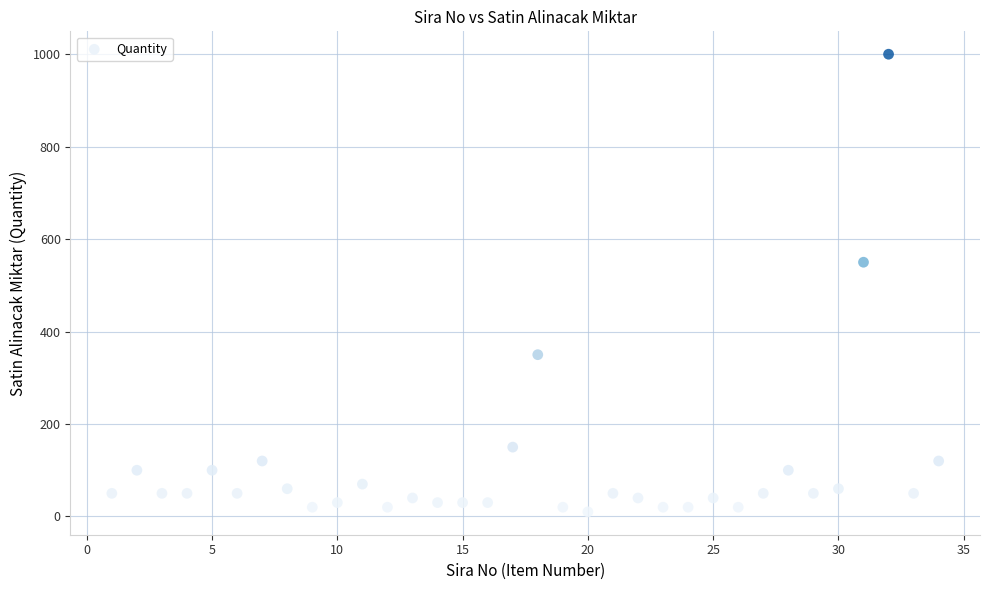

What is the range of Y values (max minus min)?

990